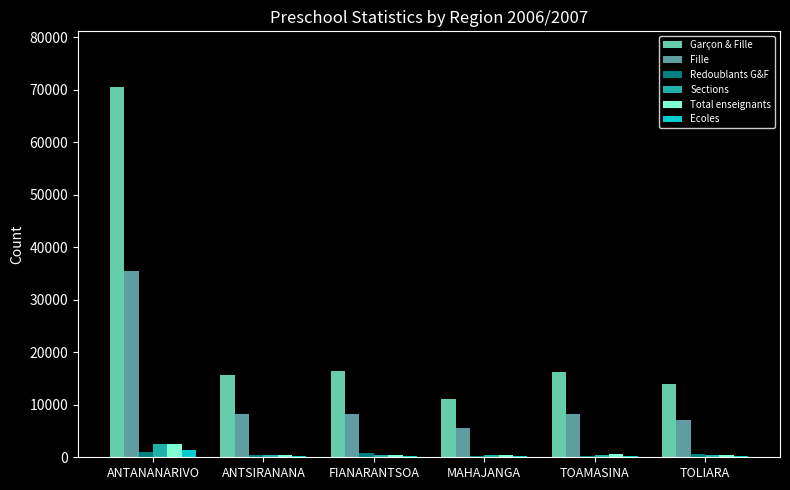

What is the sum of all Garçon & Fille values?

143835